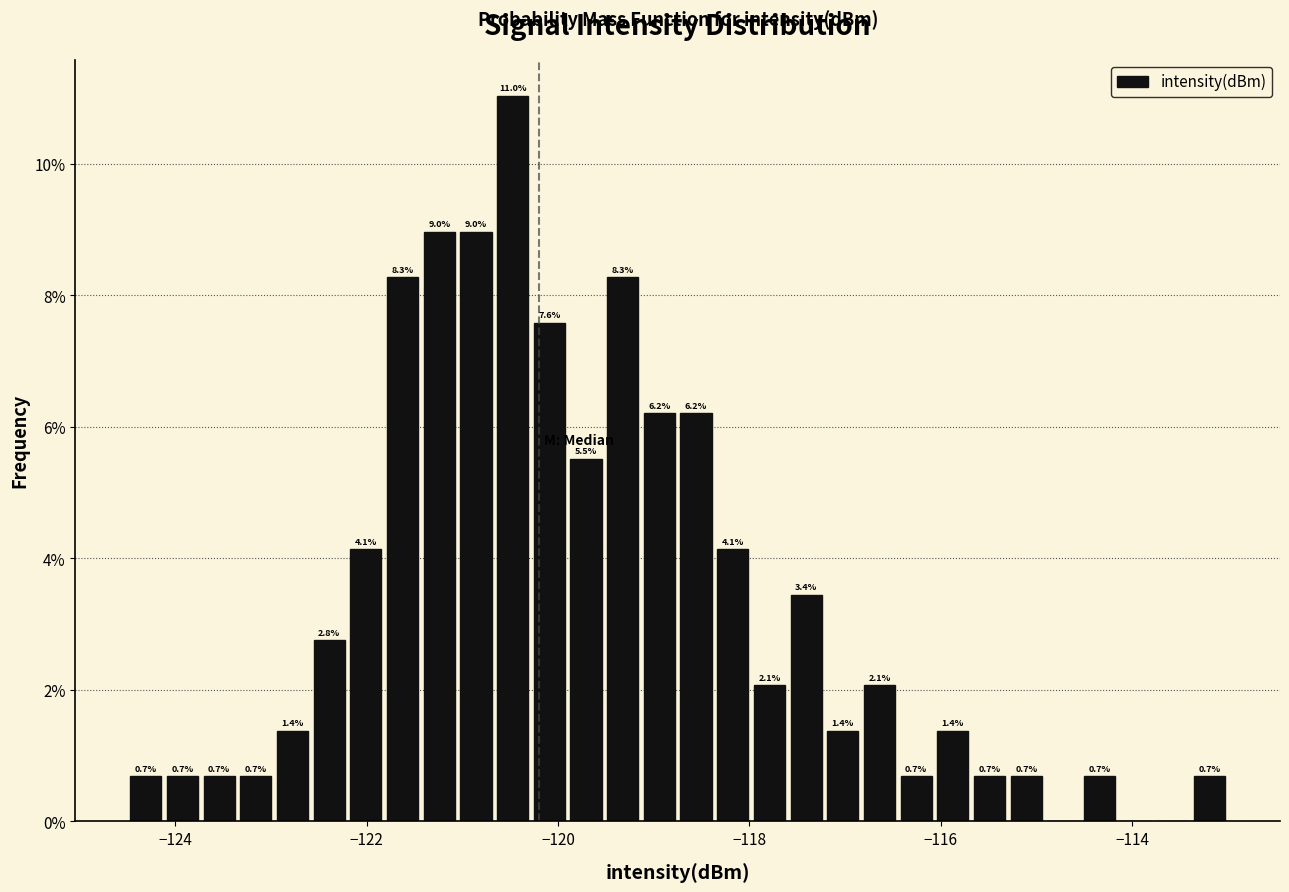

Read against the x-axis, roughly where is the centre of the tallest bar?

-120.4